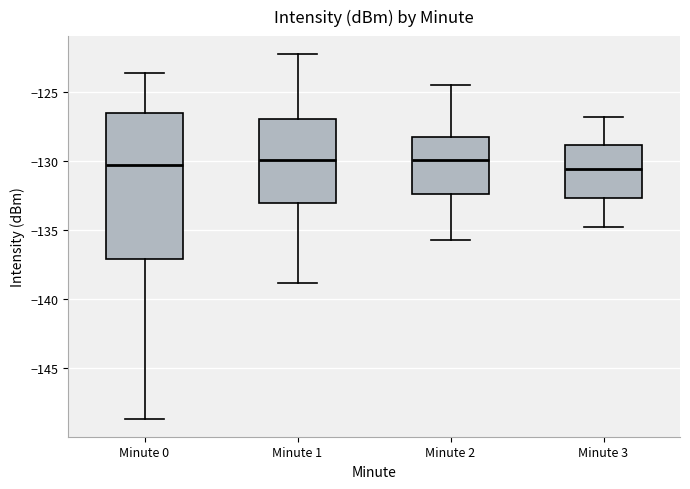

Reading left to right, transcribe this box plot: for each box, give where its median line is, the range the box spans, and where its two whiskers end, as read against the y-axis. The values are not printed on the chart, so give them approximately, as read against the axis.

Minute 0: median -130.5, box -137.0 to -126.5, whiskers -148.5 to -123.5
Minute 1: median -130.0, box -133.0 to -127.0, whiskers -139.0 to -122.5
Minute 2: median -130.0, box -132.5 to -128.0, whiskers -135.5 to -124.5
Minute 3: median -130.5, box -132.5 to -129.0, whiskers -135.0 to -127.0